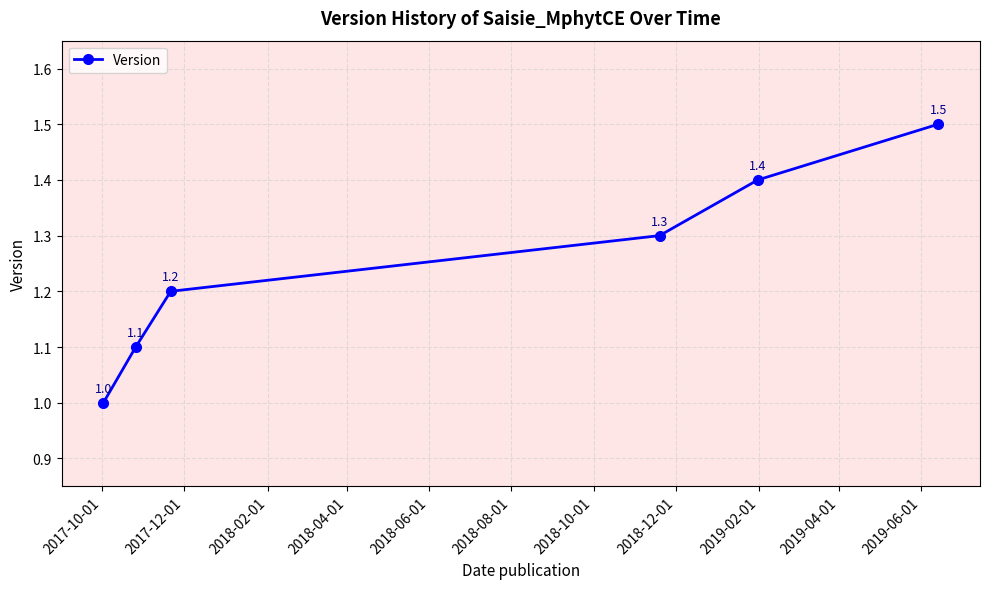

Count the values in the range 1 to 2.

6